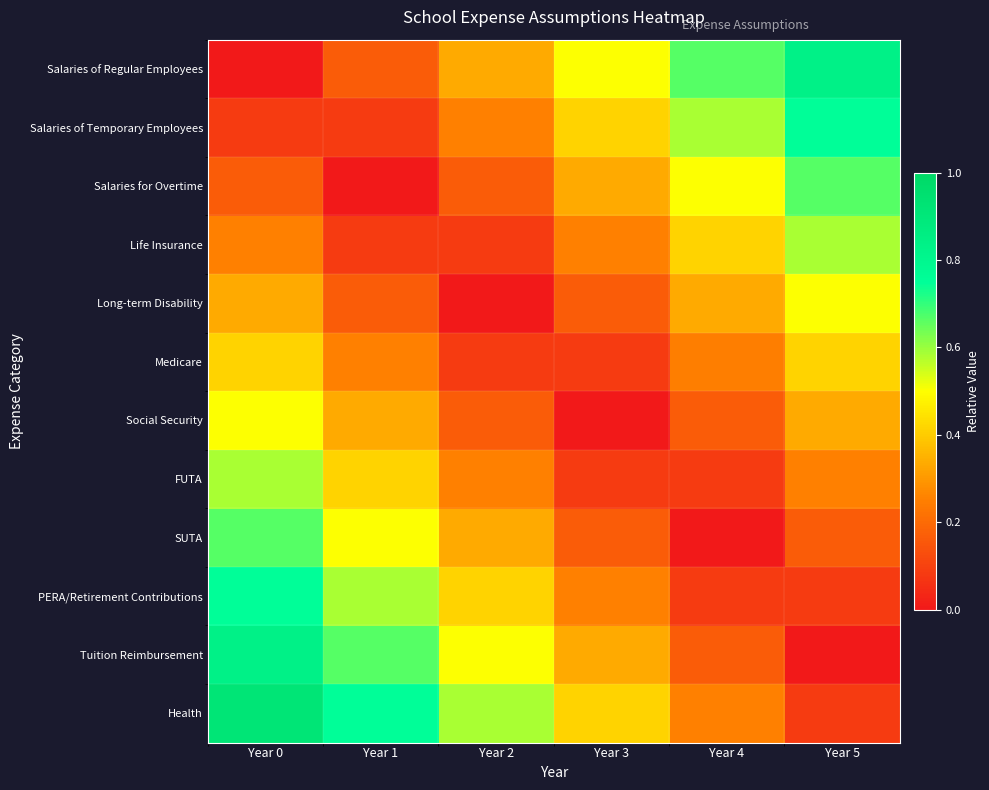

Reading left to right, list all the values displayed in this chart.

Salaries of Regular Employees: Year 0=0.0	Year 1=0.2	Year 2=0.3	Year 3=0.5	Year 4=0.7	Year 5=0.8
Salaries of Temporary Employees: Year 0=0.1	Year 1=0.1	Year 2=0.2	Year 3=0.4	Year 4=0.6	Year 5=0.8
Salaries for Overtime: Year 0=0.2	Year 1=0.0	Year 2=0.2	Year 3=0.3	Year 4=0.5	Year 5=0.7
Life Insurance: Year 0=0.2	Year 1=0.1	Year 2=0.1	Year 3=0.2	Year 4=0.4	Year 5=0.6
Long-term Disability: Year 0=0.3	Year 1=0.2	Year 2=0.0	Year 3=0.2	Year 4=0.3	Year 5=0.5
Medicare: Year 0=0.4	Year 1=0.2	Year 2=0.1	Year 3=0.1	Year 4=0.2	Year 5=0.4
Social Security: Year 0=0.5	Year 1=0.3	Year 2=0.2	Year 3=0.0	Year 4=0.2	Year 5=0.3
FUTA: Year 0=0.6	Year 1=0.4	Year 2=0.3	Year 3=0.1	Year 4=0.1	Year 5=0.2
SUTA: Year 0=0.7	Year 1=0.5	Year 2=0.3	Year 3=0.2	Year 4=0.0	Year 5=0.2
PERA/Retirement Contributions: Year 0=0.8	Year 1=0.6	Year 2=0.4	Year 3=0.2	Year 4=0.1	Year 5=0.1
Tuition Reimbursement: Year 0=0.8	Year 1=0.7	Year 2=0.5	Year 3=0.3	Year 4=0.2	Year 5=0.0
Health: Year 0=0.9	Year 1=0.8	Year 2=0.6	Year 3=0.4	Year 4=0.2	Year 5=0.1